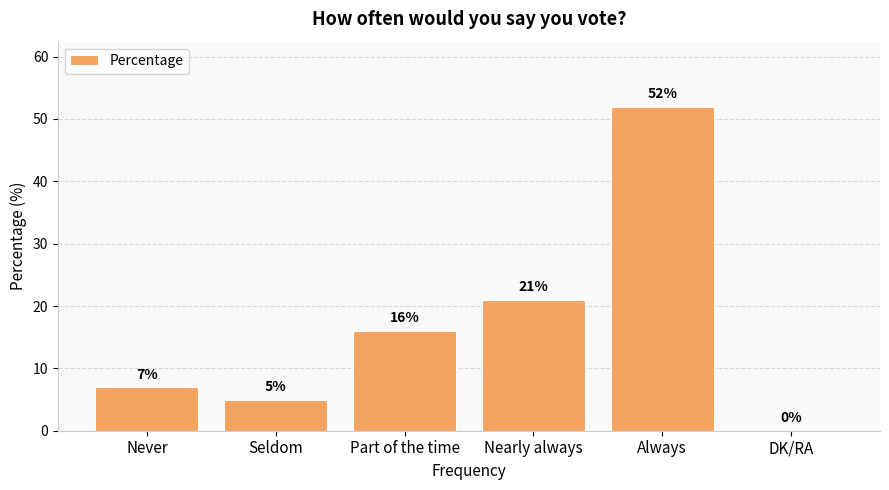

What is the sum of all values?

101